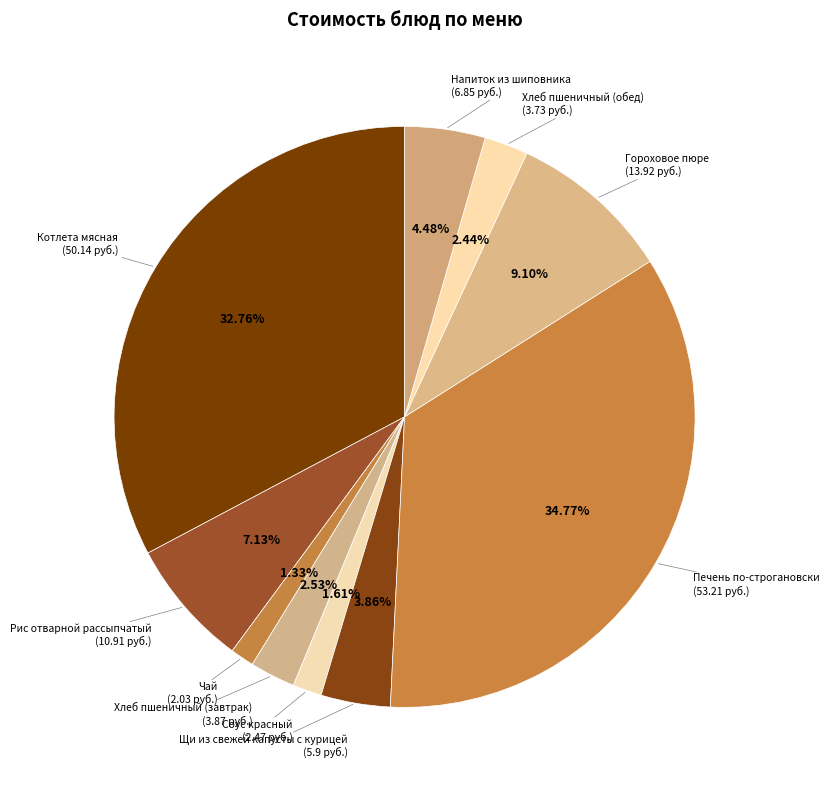

How many slices are in this pie chart?

10